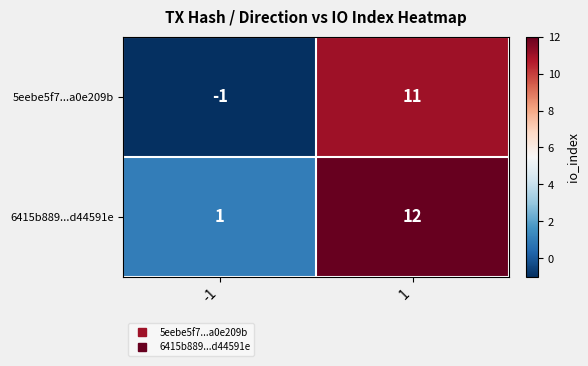

Reading left to right, list all the values displayed in this chart.

5eebe5f7...a0e209b: -1	11
6415b889...d44591e: 1	12